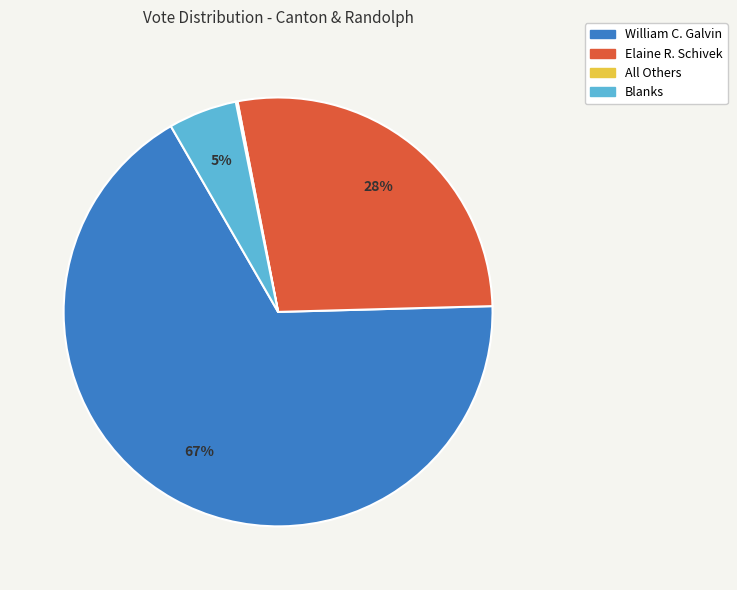

To the nearest percent, what is the difference between the largest and smallest slice percentages?

67%